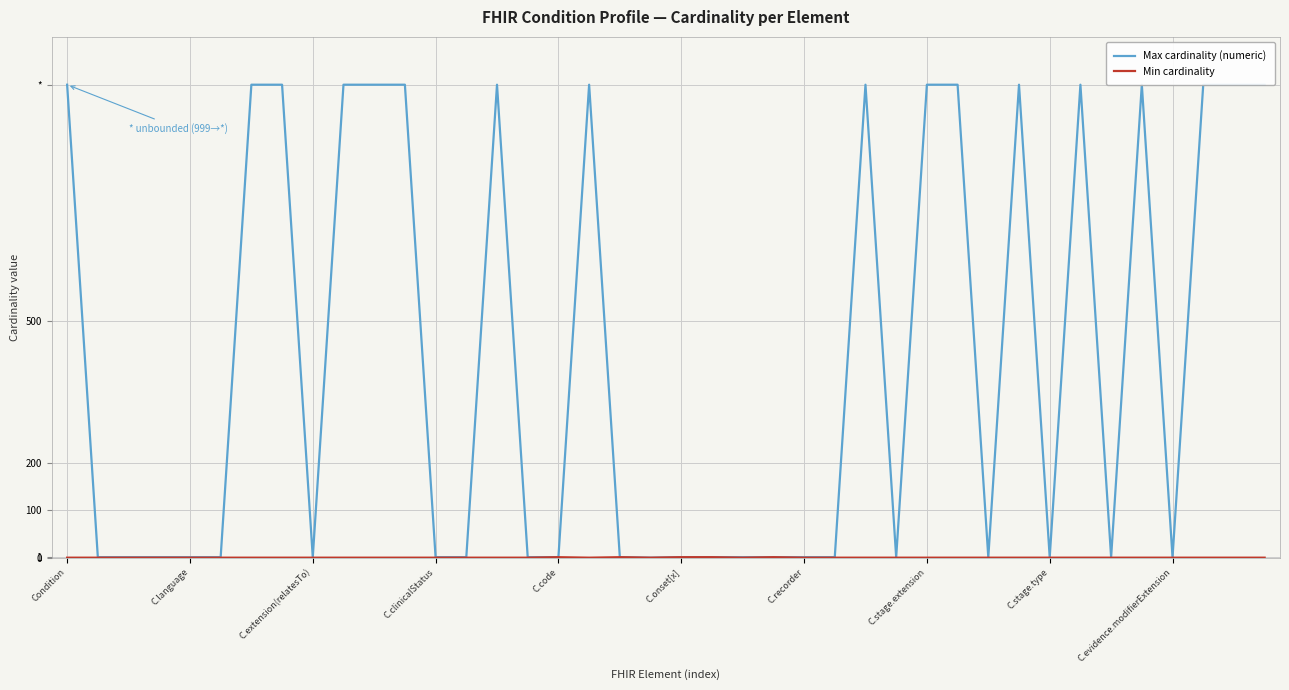

In Min cardinality, how many points are lower than both neighbors (excluding endpoints)?

3